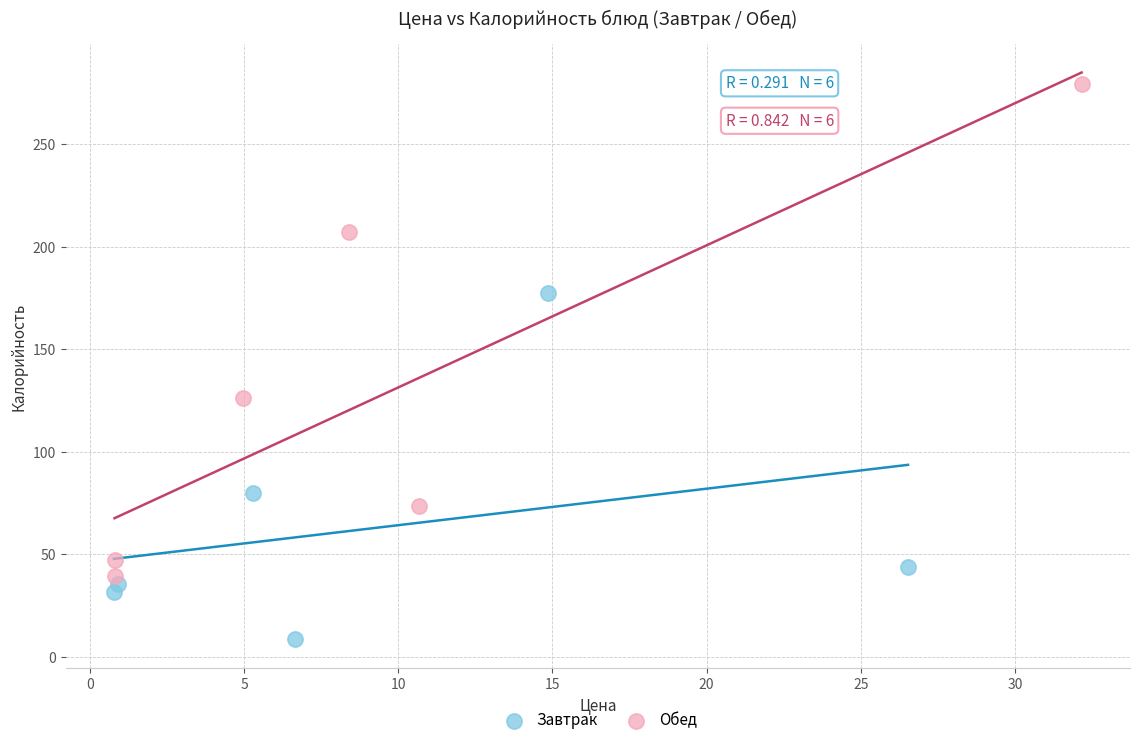

Which series reaches the maximum Y coordinate?

Обед